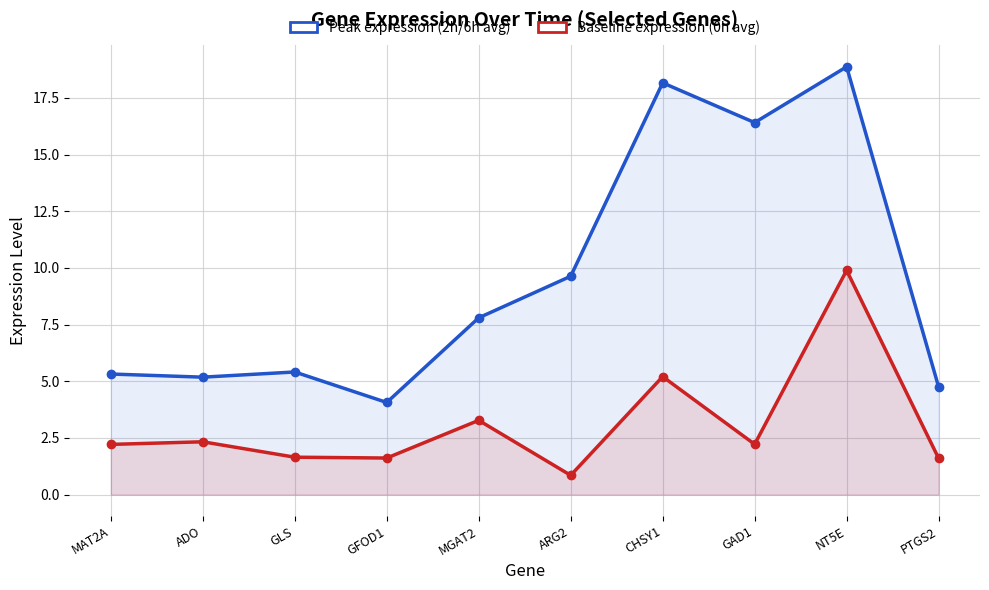

The value of Peak expression (2h/6h avg) at CHSY1 is 18.2. True or false?

True